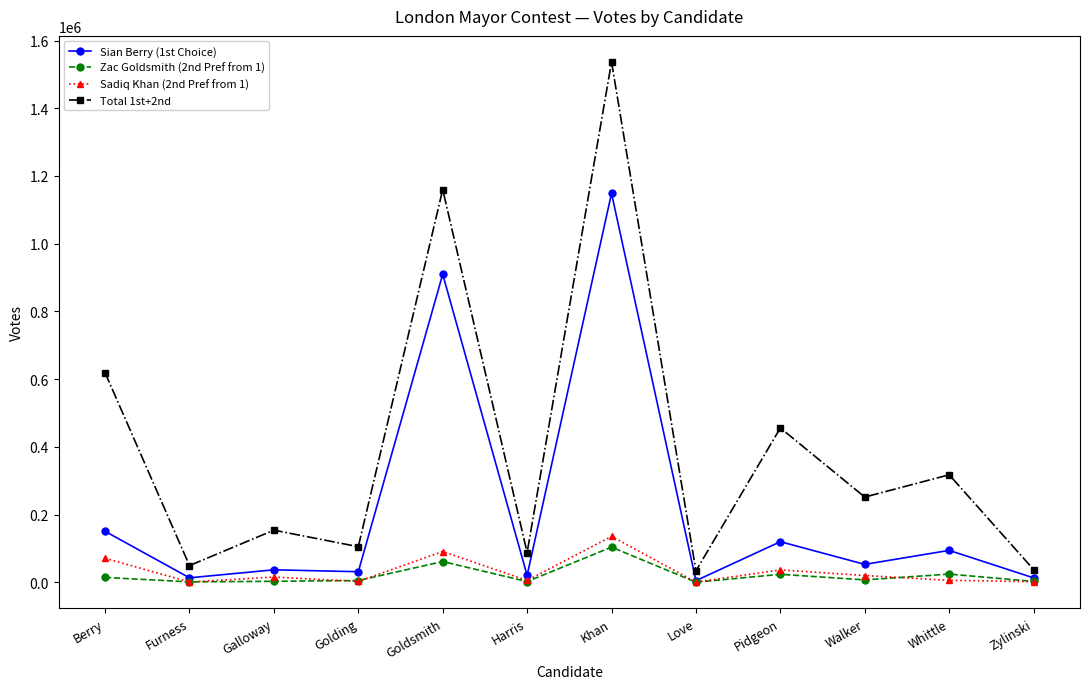

At which category is the sum across all series the highest?

Khan